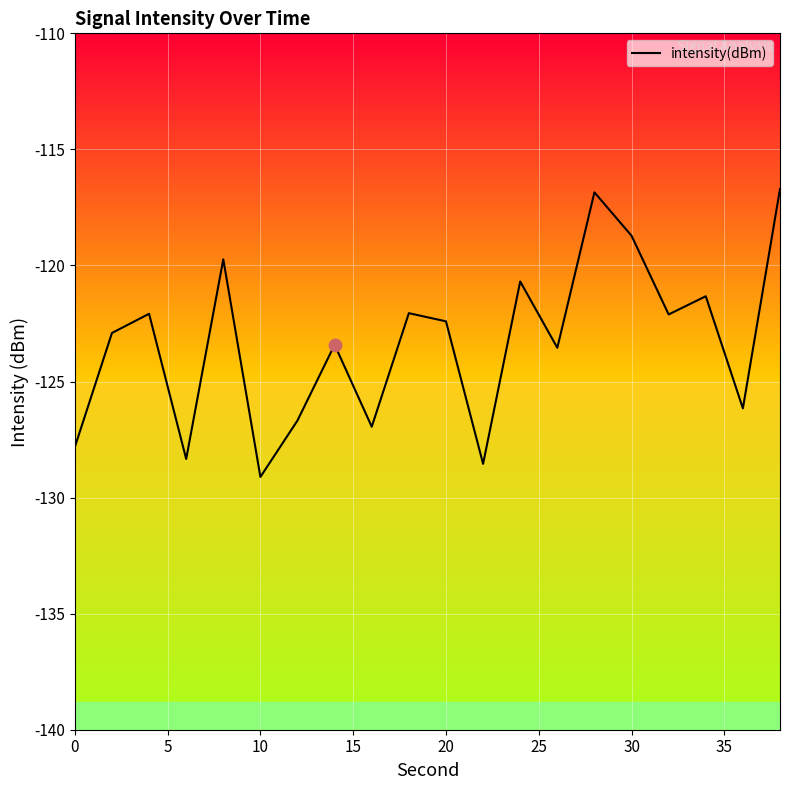

What is the minimum value shown in the chart?

-129.1